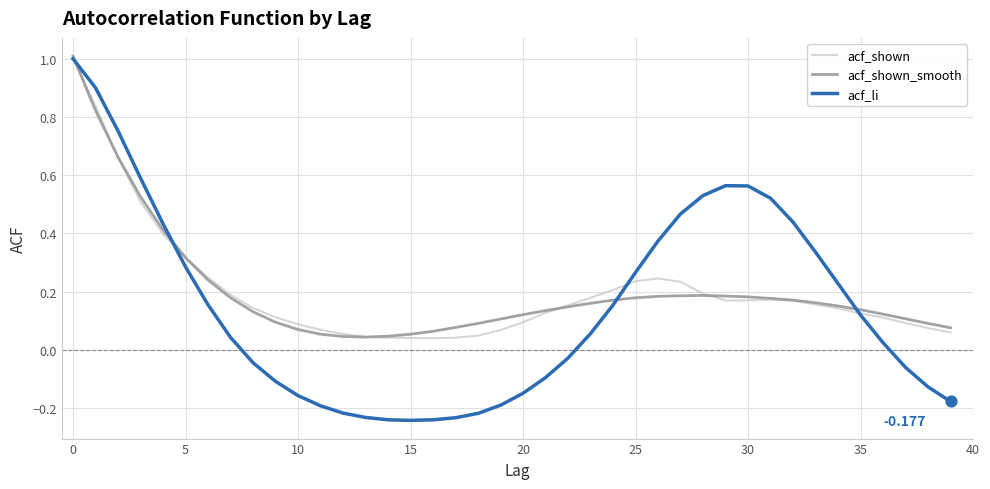

Which series has the largest range (max minus min)?

acf_li